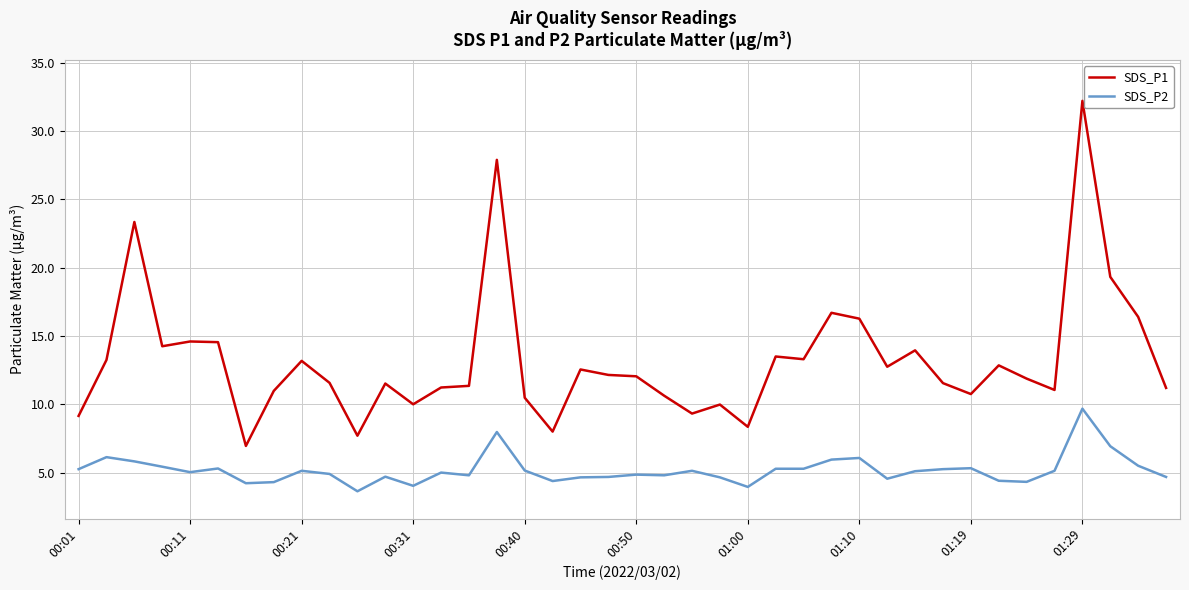

Which series has the largest total across all categories?

SDS_P1